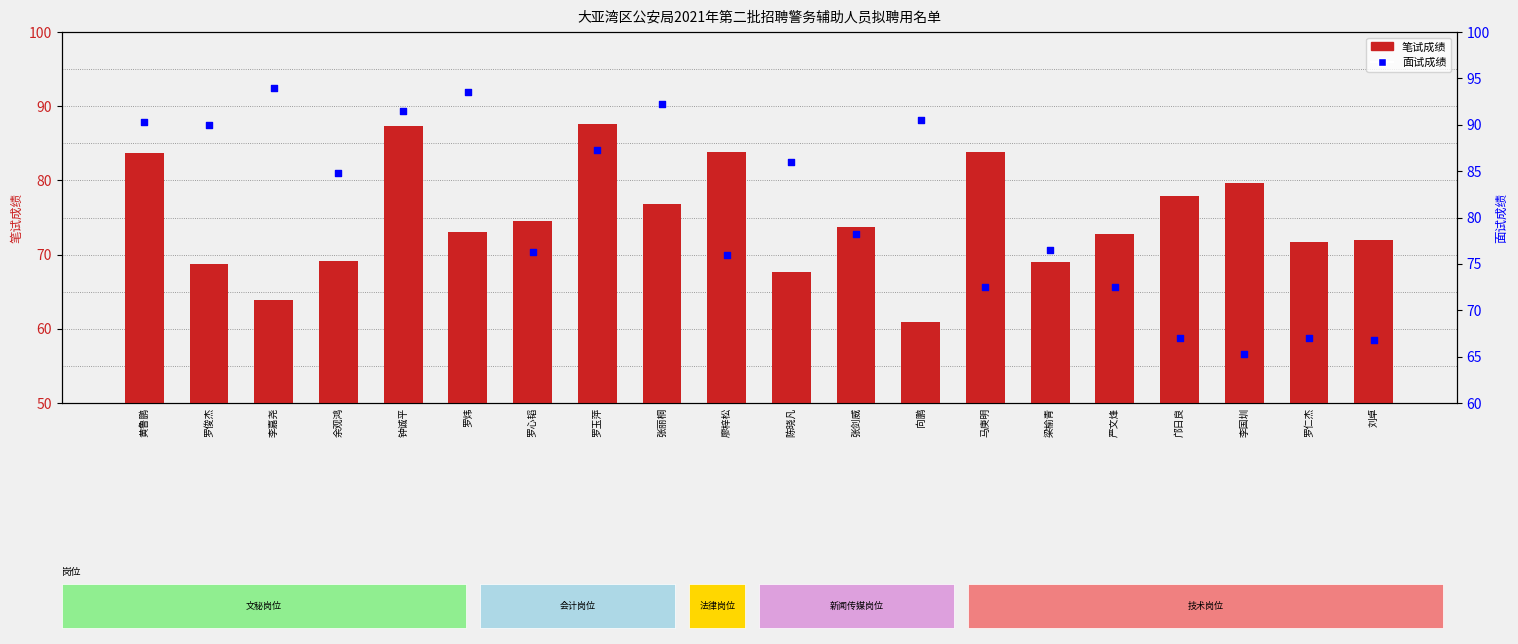

Which series has the largest total across all categories?

面试成绩